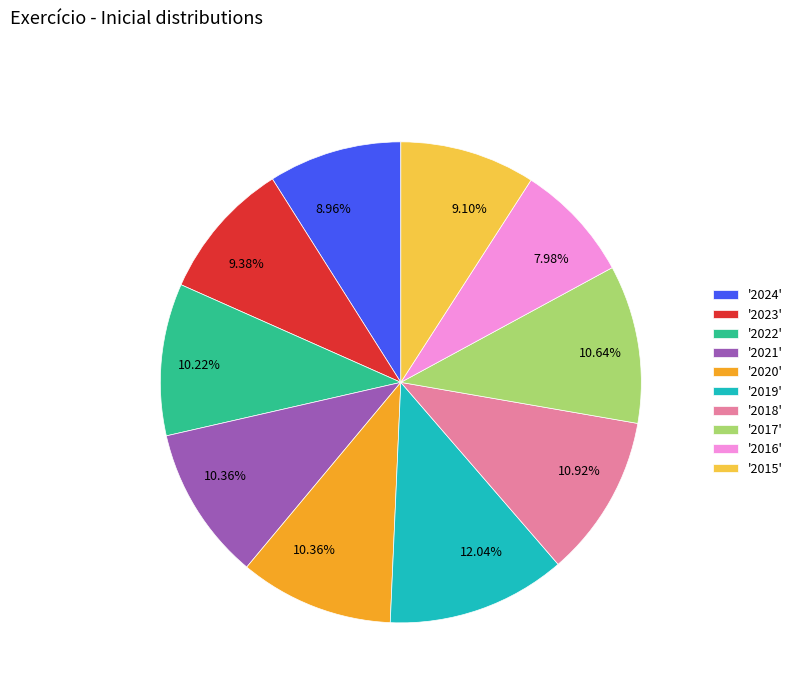

Is there a majority slice in this chart?

No